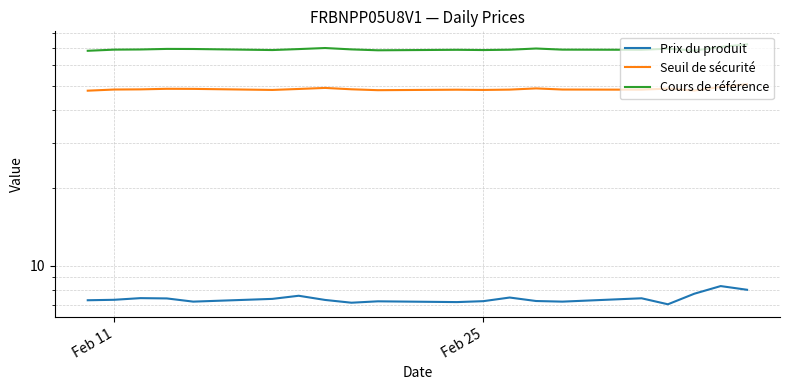

How many lines are shown in the chart?

3